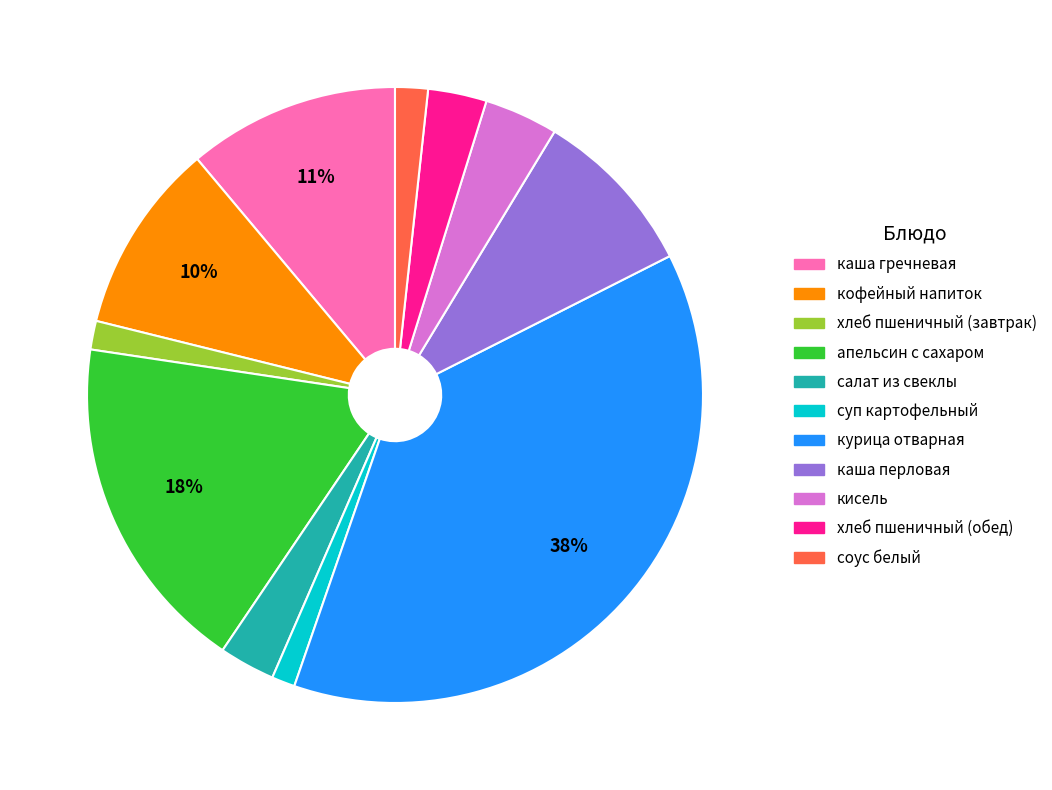

Does каша гречневая represent more than half of the total?

No